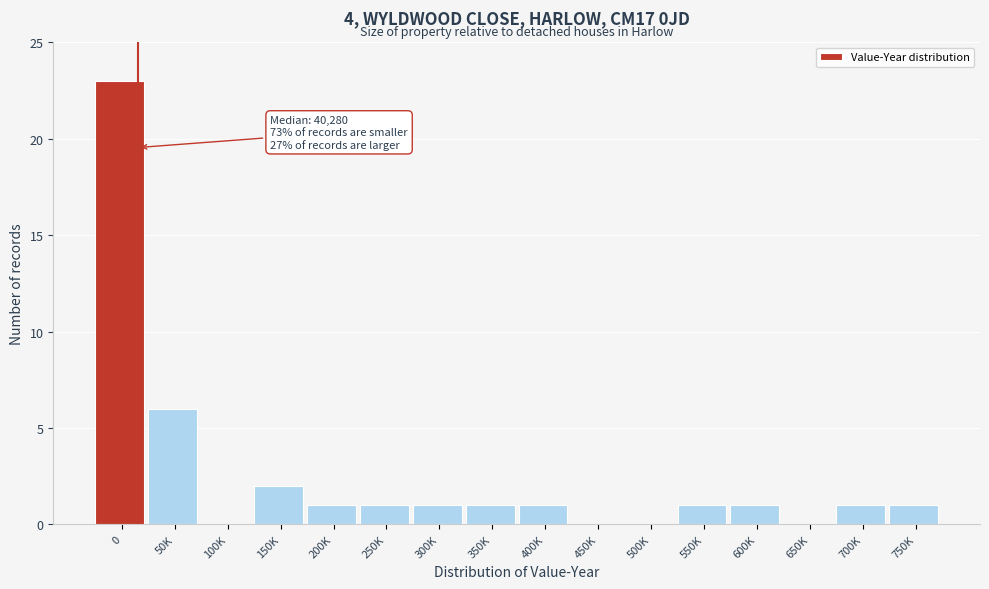

Reading left to right, transcribe all the data shown in this chart.

0=23	50K=6	100K=0	150K=2	200K=1	250K=1	300K=1	350K=1	400K=1	450K=0	500K=0	550K=1	600K=1	650K=0	700K=1	750K=1